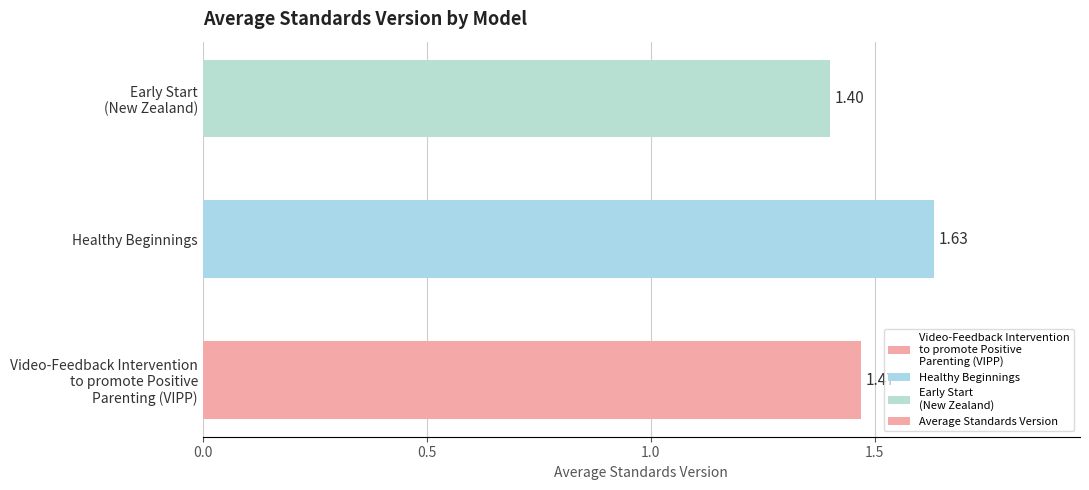

Which category has the lowest value across all series?

Early Start
(New Zealand)